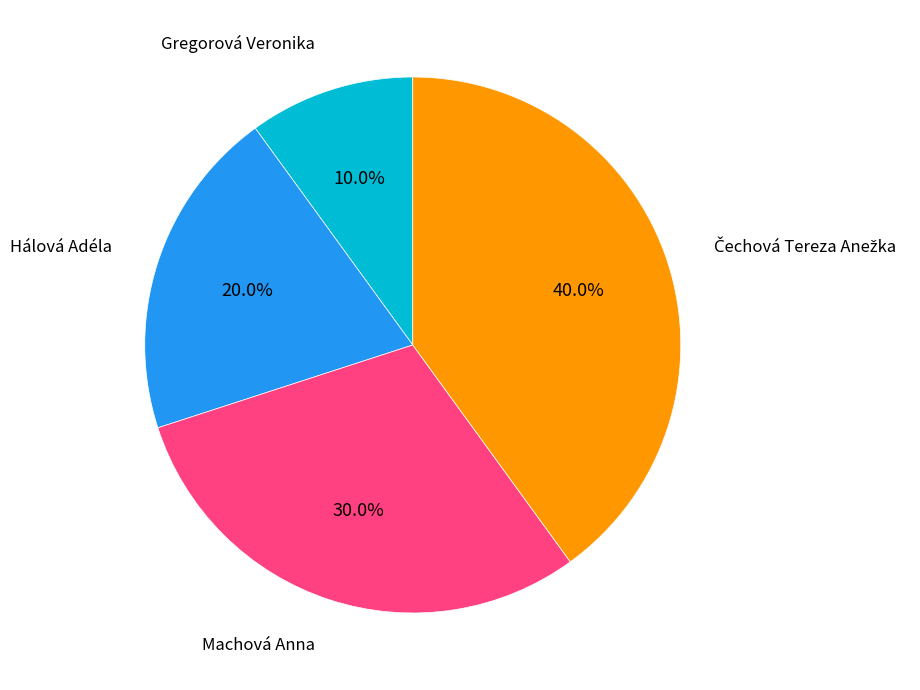

Is there any slice that represents more than half of the pie?

No